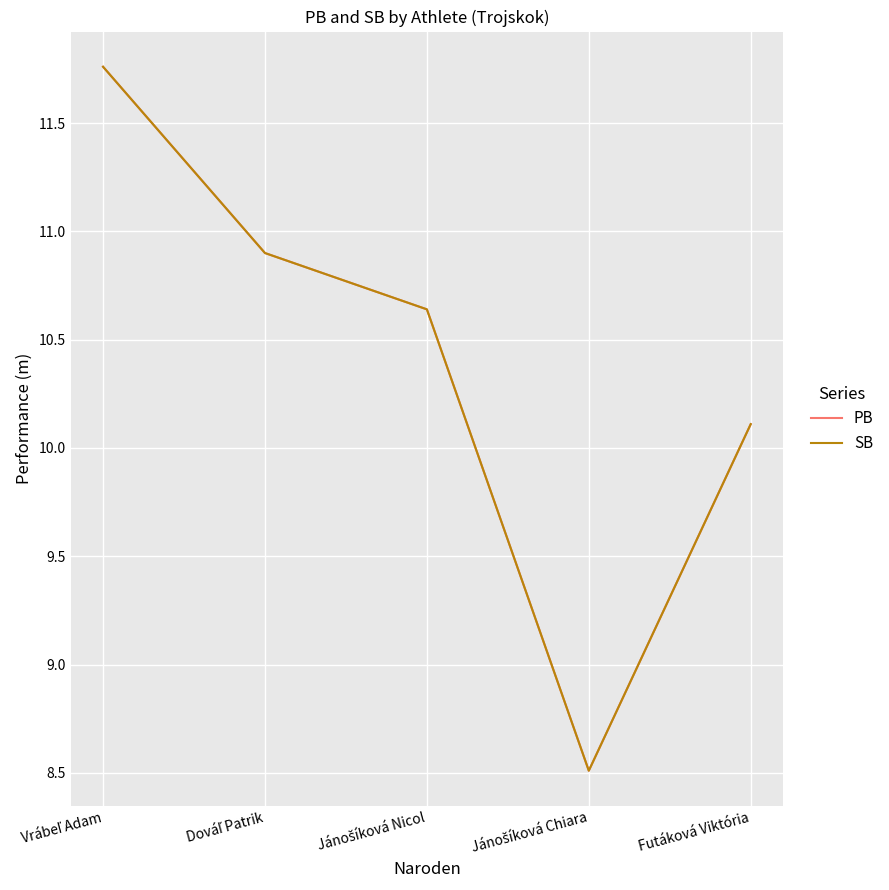

At which label does SB reach its peak?

Vrábeľ Adam